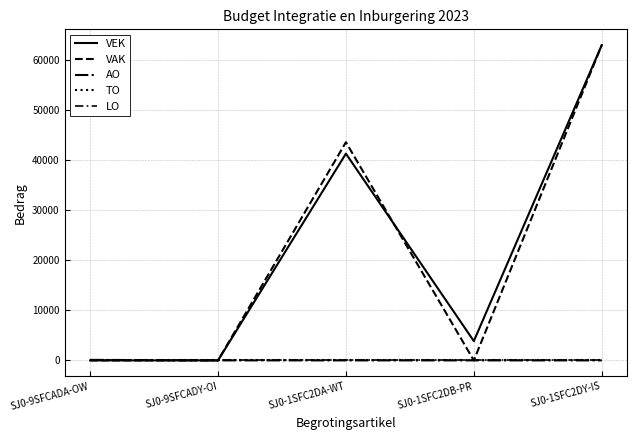

True or false: VEK and AO cross at least once.

False